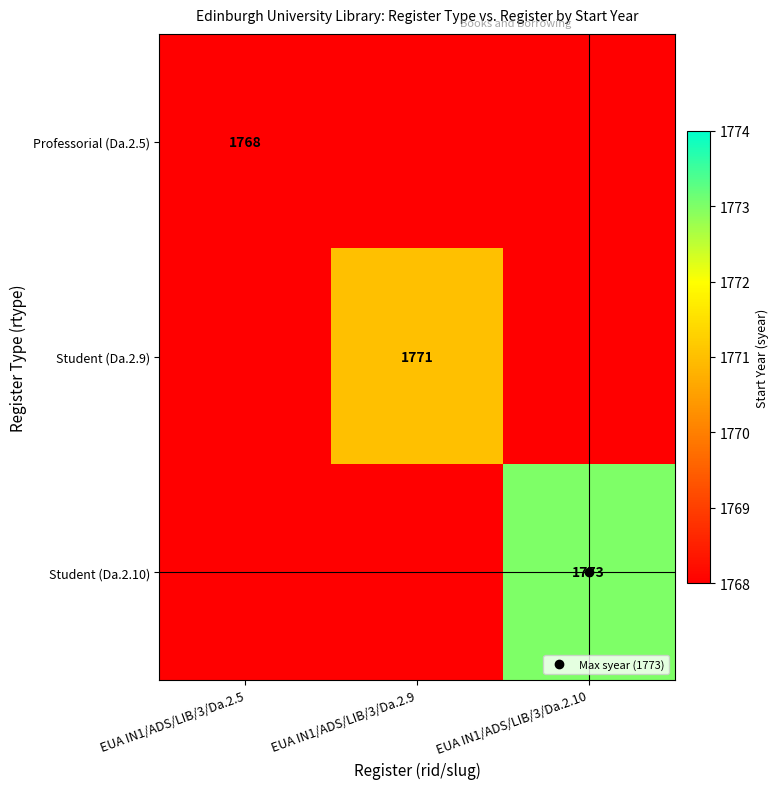

The value of Student (Da.2.10) at EUA IN1/ADS/LIB/3/Da.2.10 is 2762.7. True or false?

False